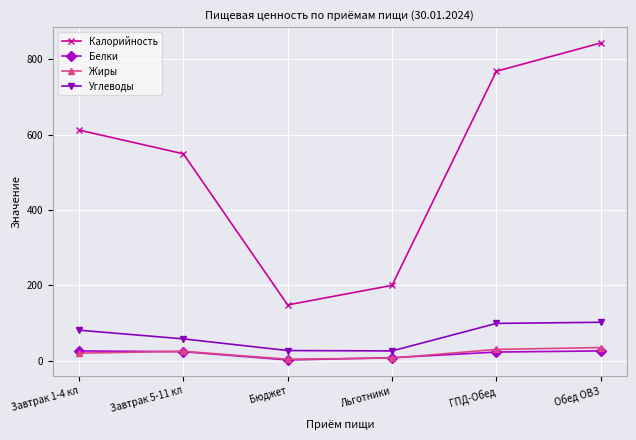

What is the difference between the highest and lowest values at Льготники?

193